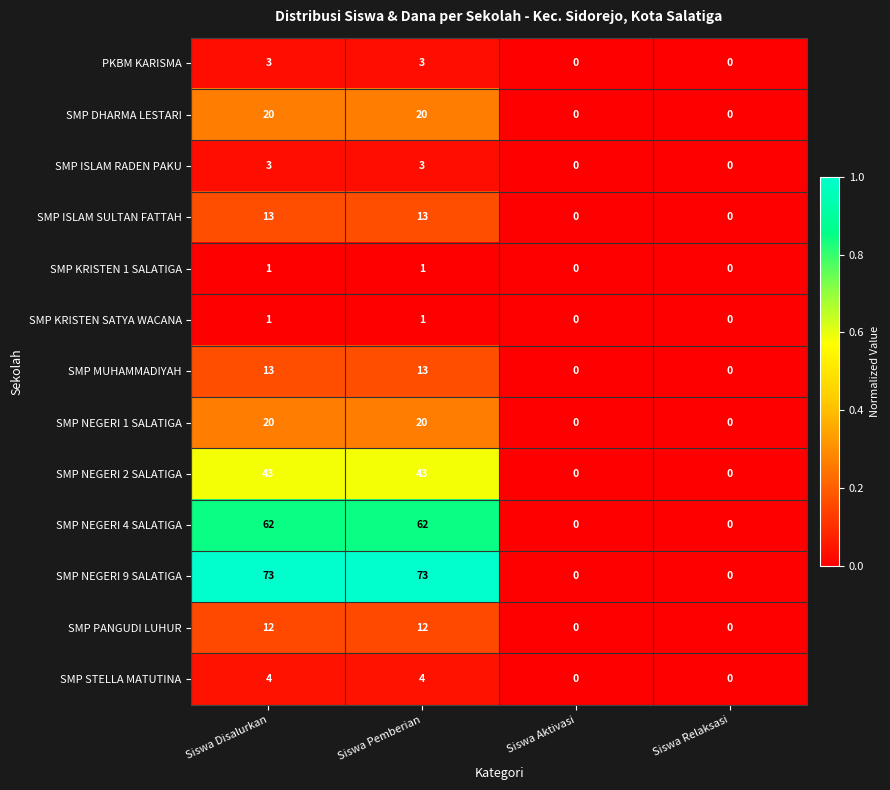

What is the total value across all series at Siswa Pemberian?

268